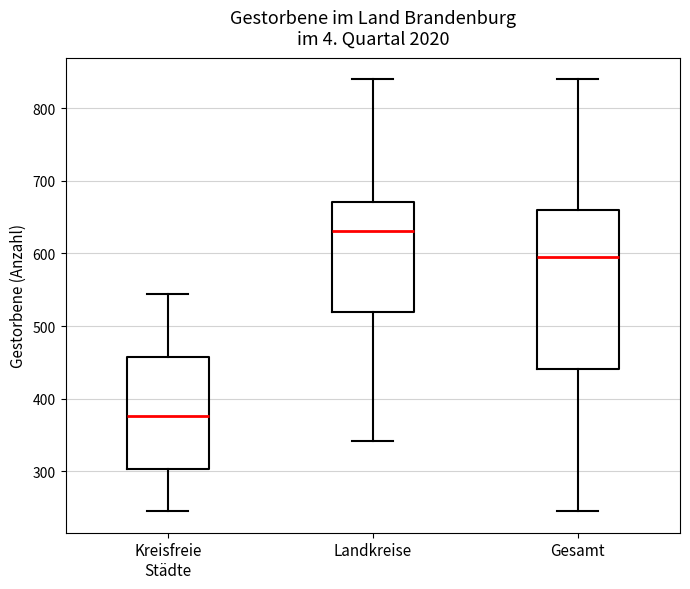

Which box is the tallest, from its lower edge to its upper edge?

Gesamt